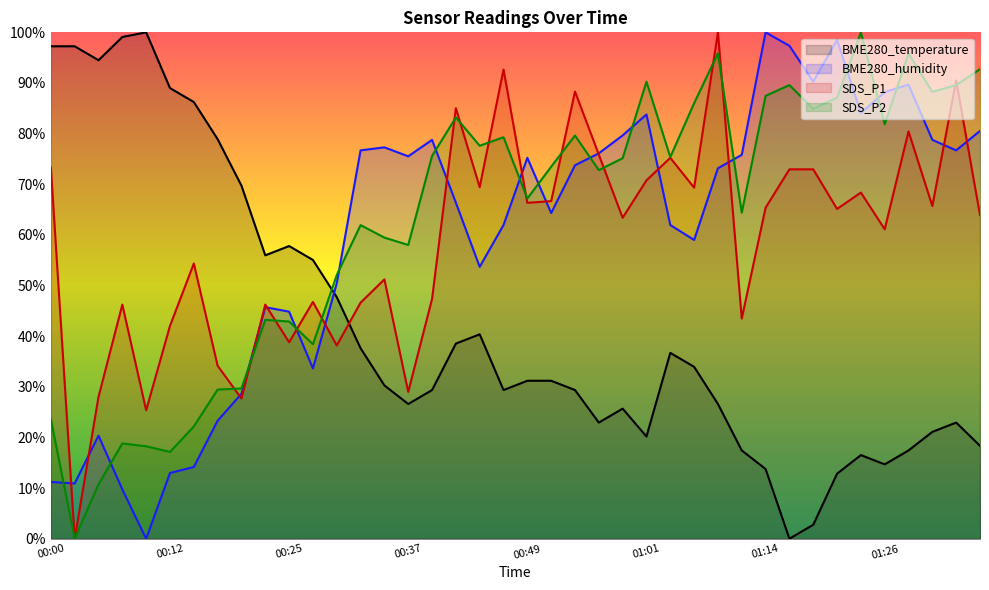

Is it true that BME280_temperature equals 38.2 at 01:09?

False